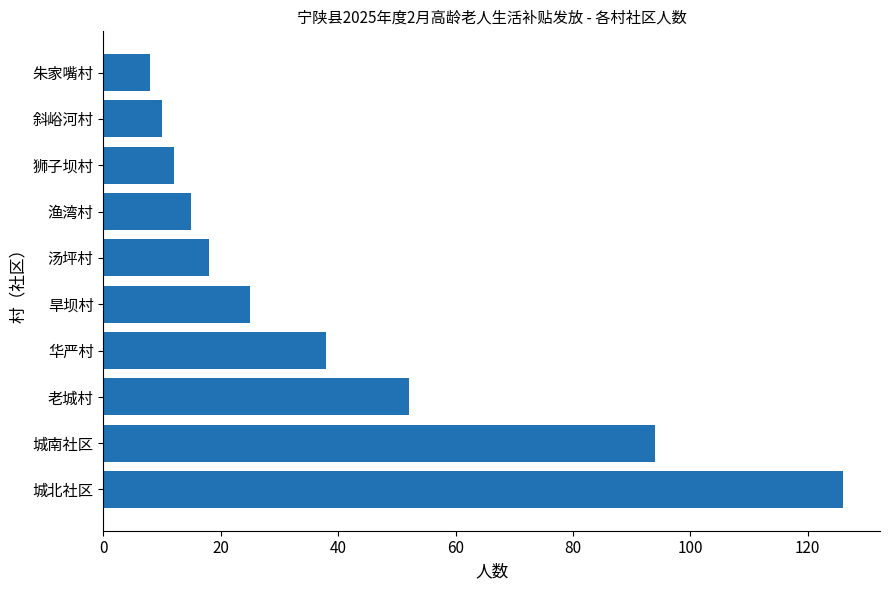

What is the difference between the second highest and second lowest values?

84